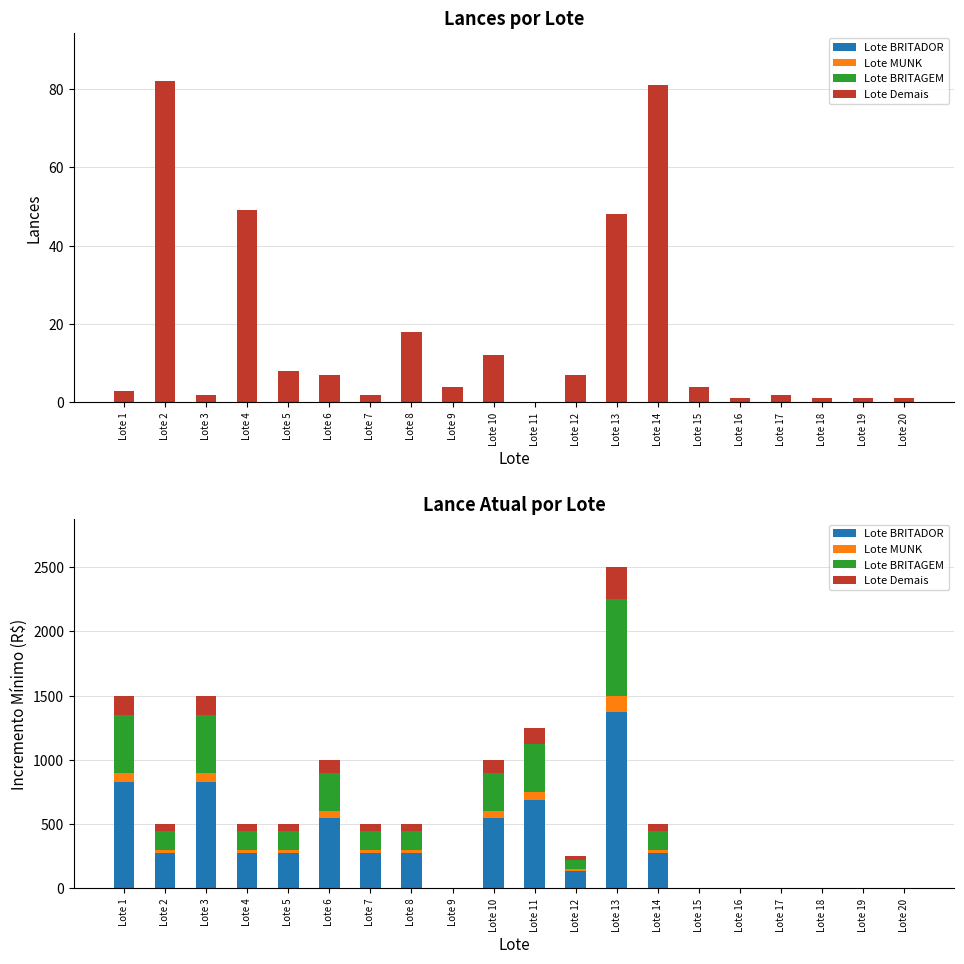

At how many categories does at least one series exceed 901?

1